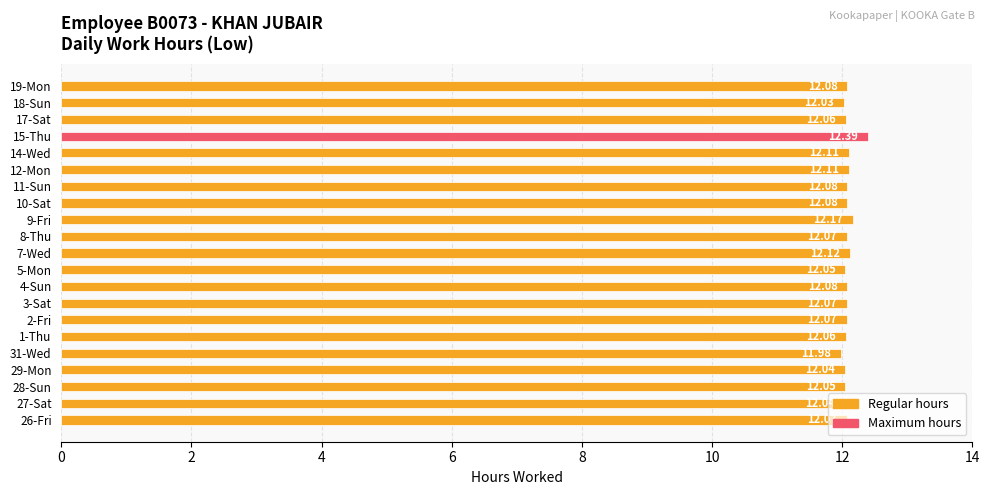

What is the sum of all values?

253.8